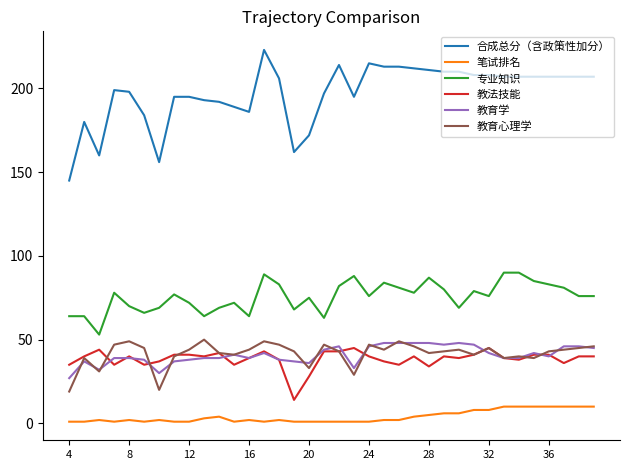

Which series has the largest total across all categories?

合成总分（含政策性加分）